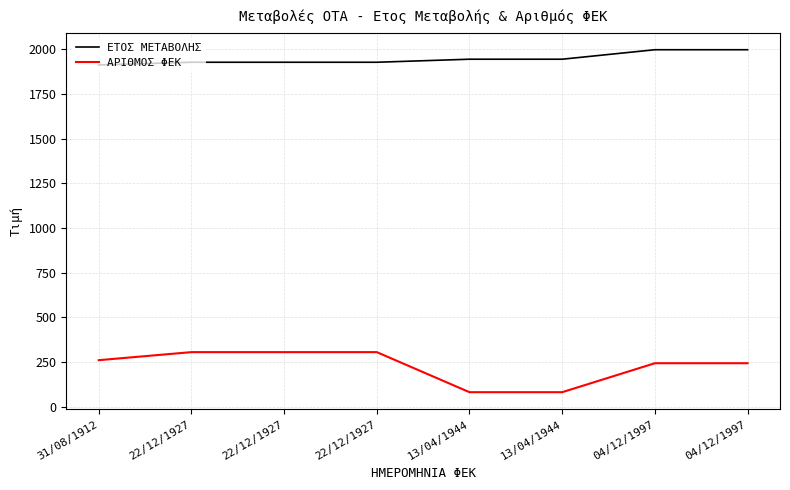

What are all the series names shown in the legend?

ΕΤΟΣ ΜΕΤΑΒΟΛΗΣ, ΑΡΙΘΜΟΣ ΦΕΚ